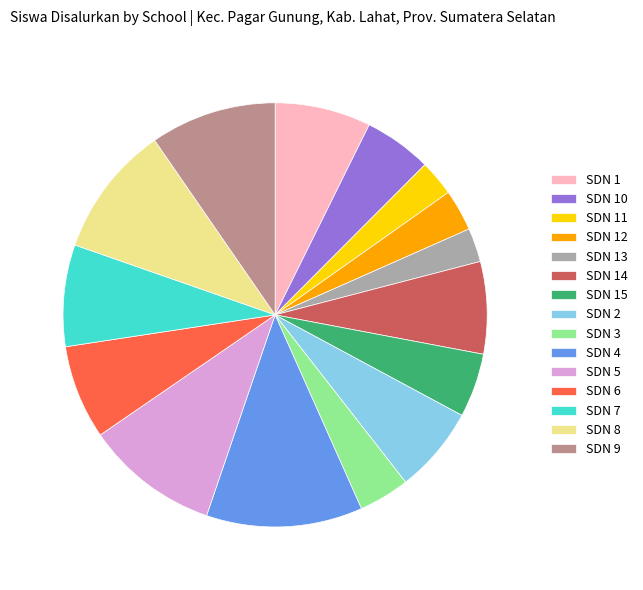

True or false: SDN 14 accounts for 7% of the total.

True